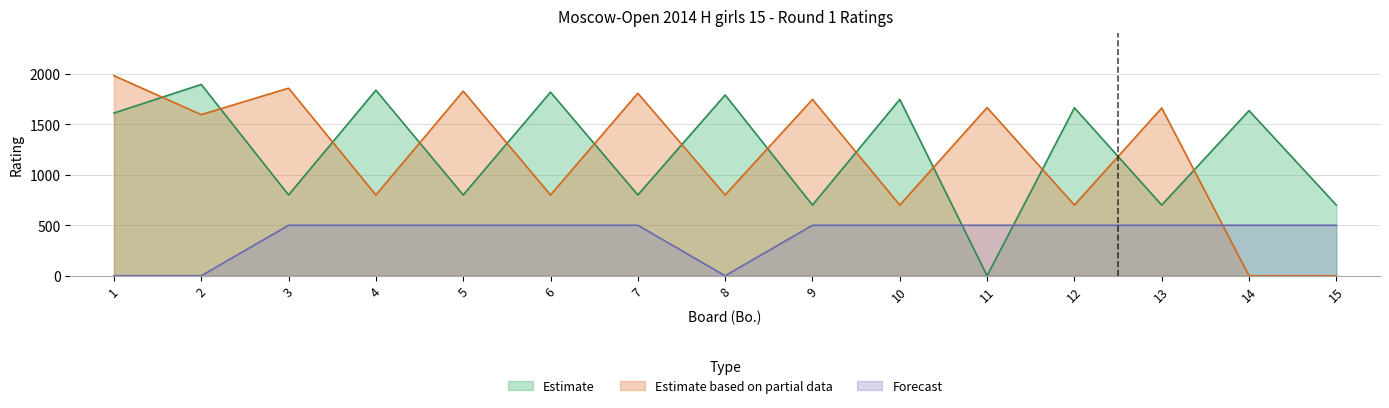

The value of Estimate based on partial data at 9 is 946. True or false?

False